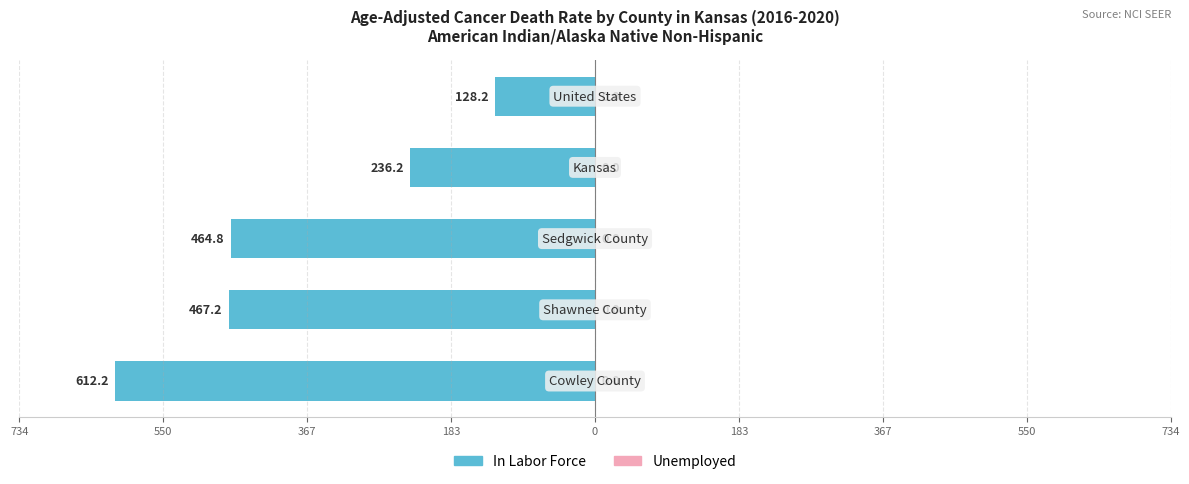

Does the chart contain any negative values?

Yes